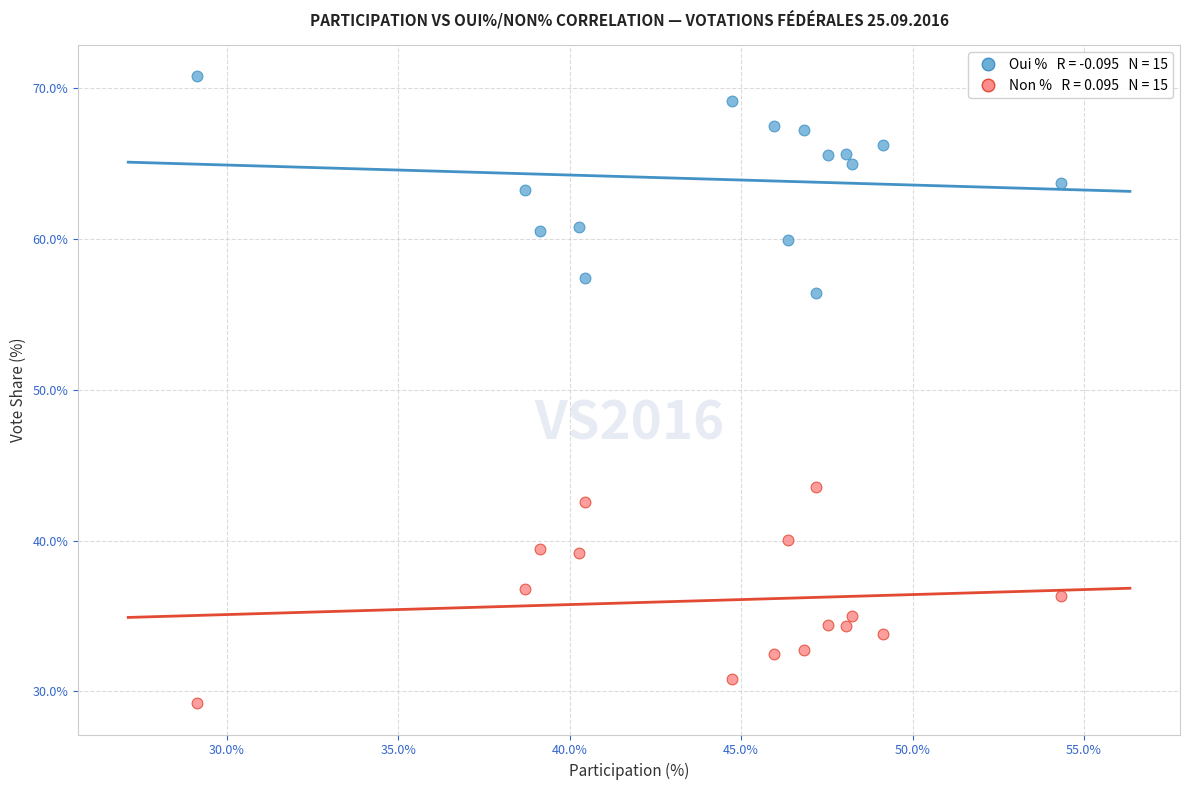

Across all data points, what is the range of X values (max minus min)?

25.2